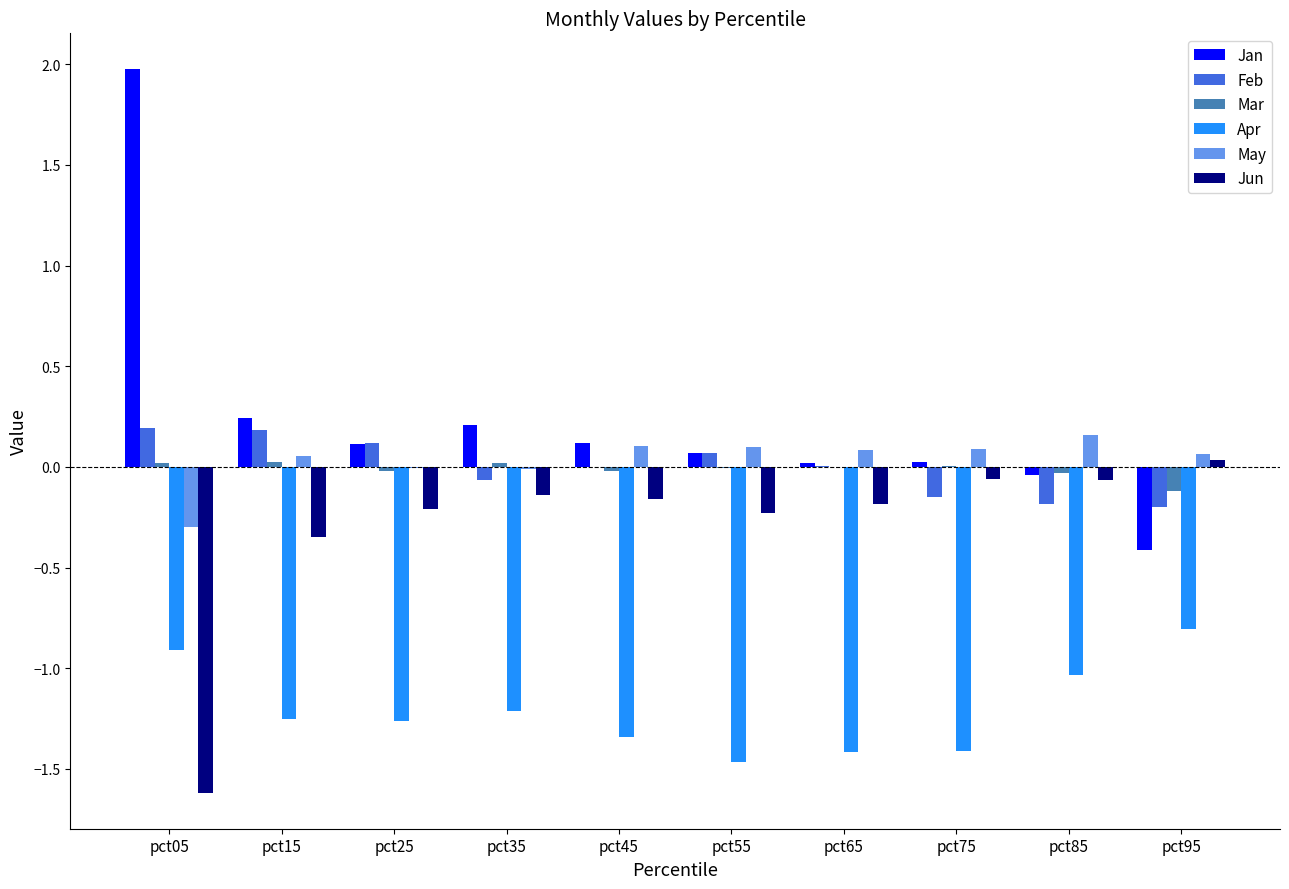

Is the value of Feb at pct05 greater than the value of Apr at pct75?

Yes